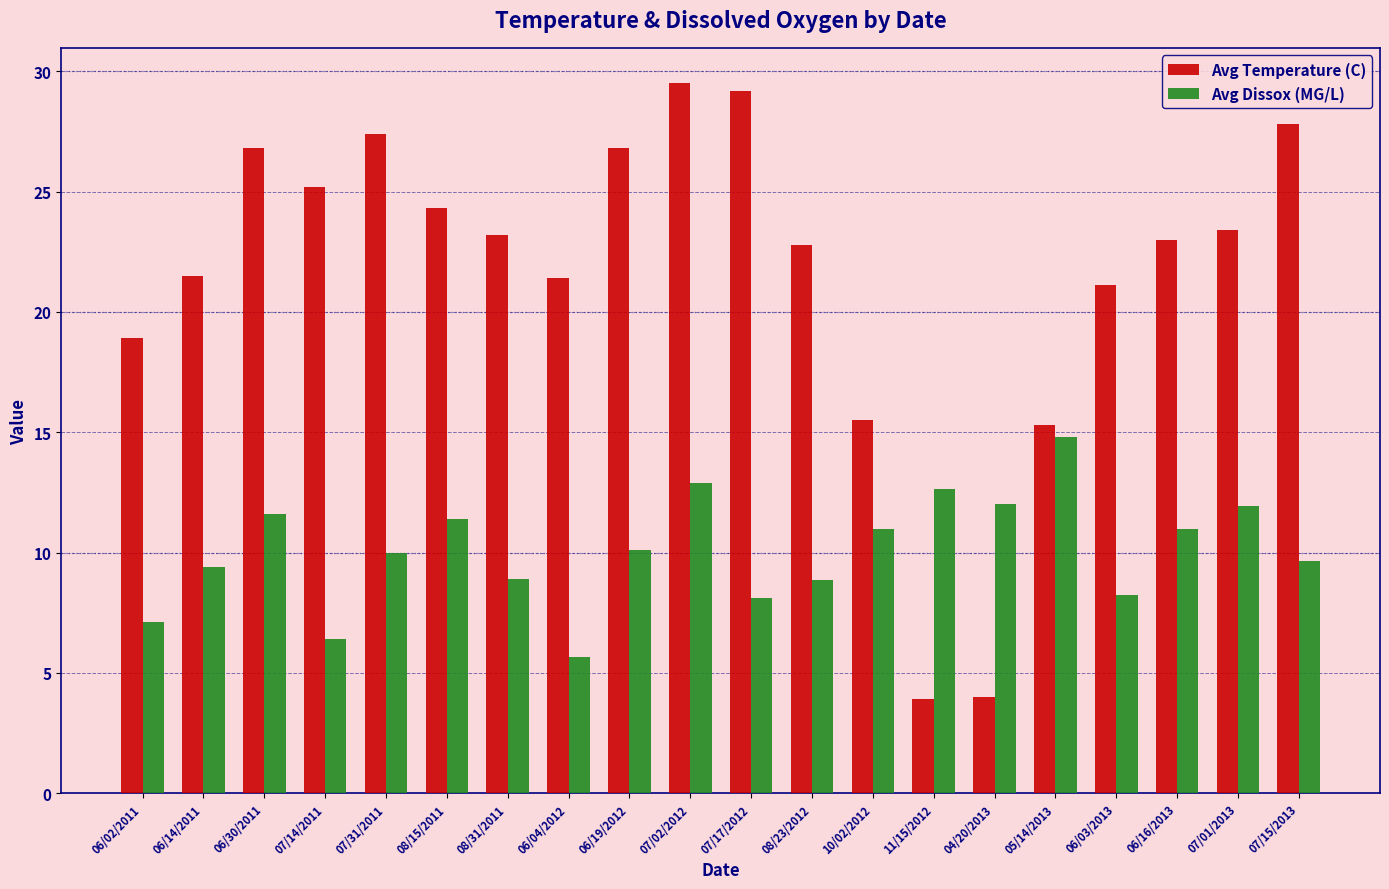

What is the average value of the Avg Dissox (MG/L) series?

10.1